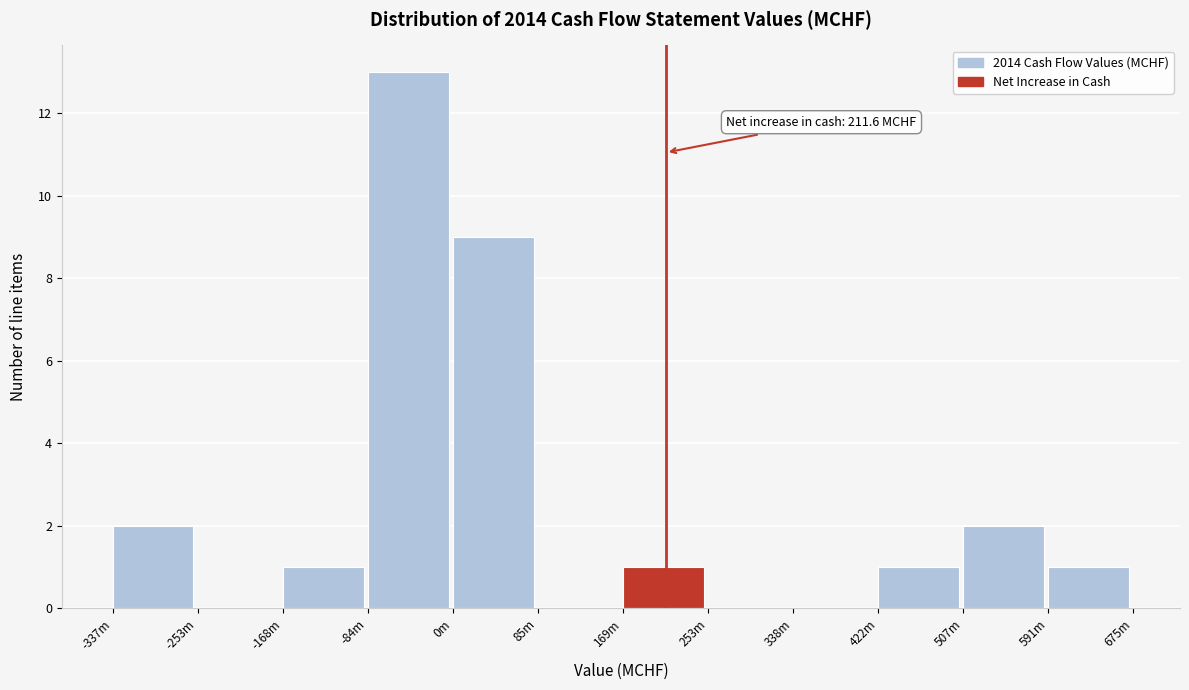

Reading left to right, list all the values displayed in this chart.

-337m=2	-253m=0	-168m=1	-84m=13	0m=9	85m=0	169m=1	253m=0	338m=0	422m=1	507m=2	591m=1